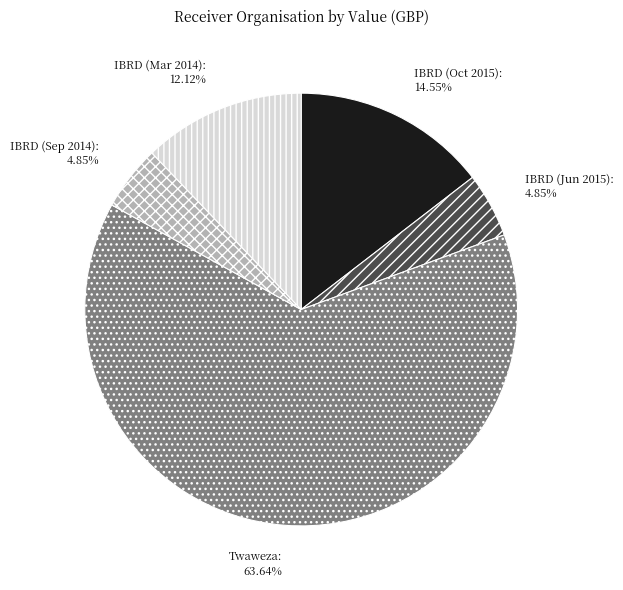

Combined, what portion of the pie is Twaweza and IBRD (Mar 2014)?

75.8%